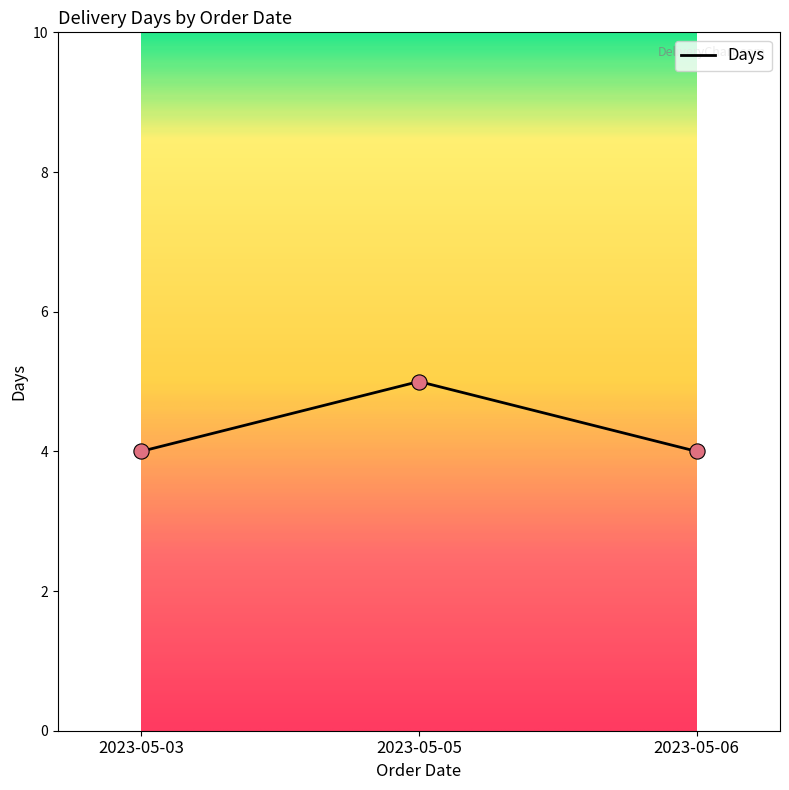

What is the change in value from 2023-05-03 to 2023-05-05?

+1